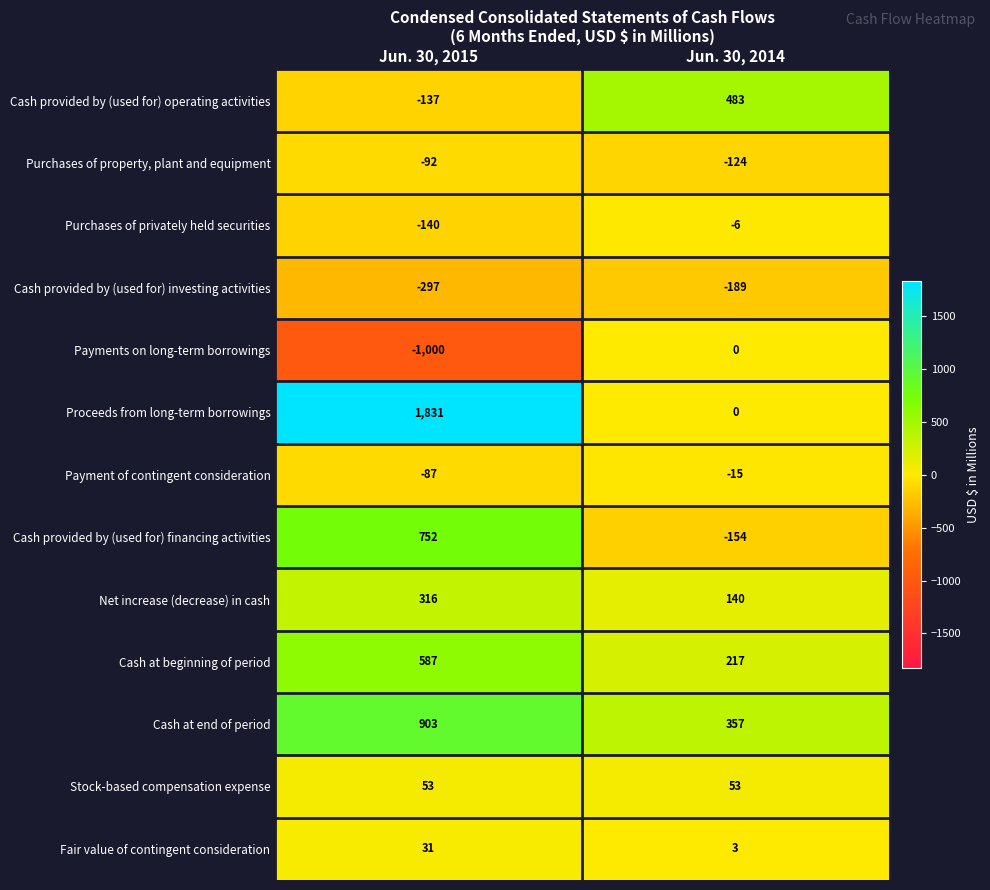

What is the average value of the Purchases of privately held securities series?

-73